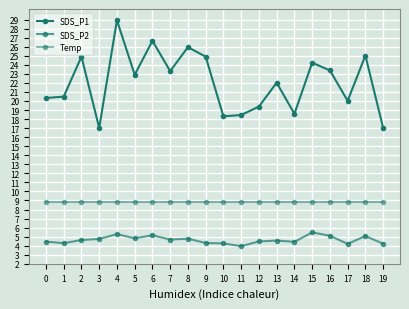

Rank the series by their maximum value, from highest to lowest.

SDS_P1, Temp, SDS_P2